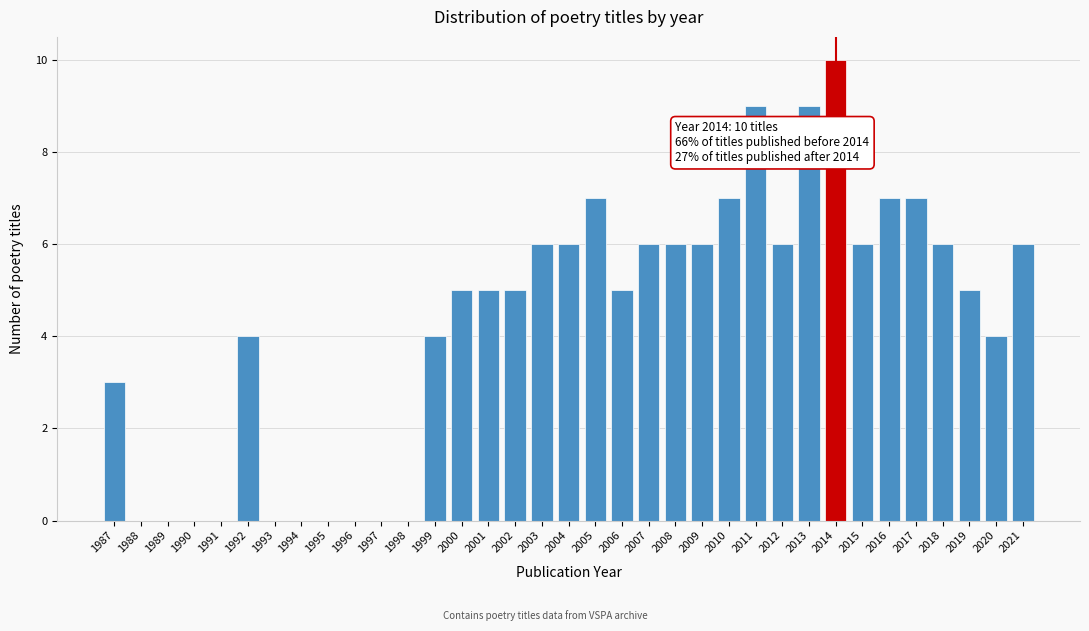

Is it true that the value at 1994 is 6?

False